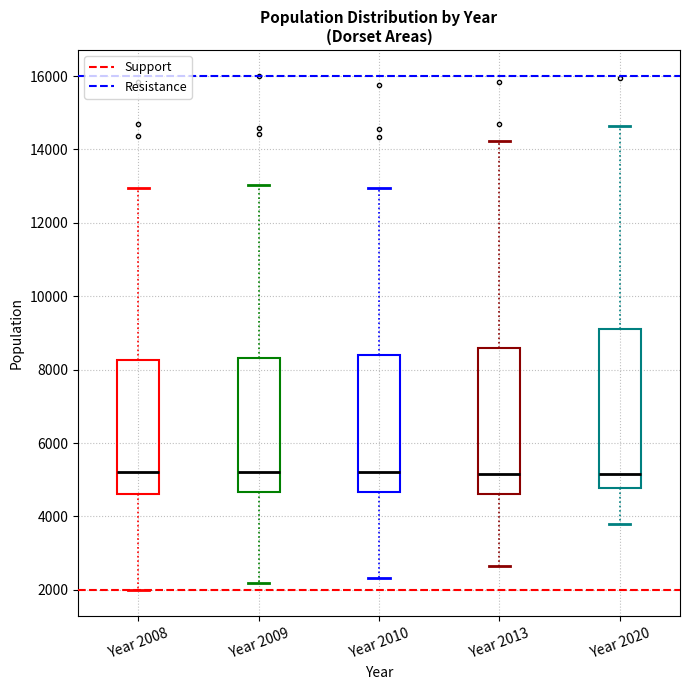

Reading left to right, transcribe this box plot: for each box, give where its median line is, the range the box spans, and where its two whiskers end, as read against the y-axis. The values are not printed on the chart, so give them approximately, as read against the axis.

Year 2008: median 5200, box 4600 to 8200, whiskers 2000 to 13000
Year 2009: median 5200, box 4600 to 8400, whiskers 2200 to 13000
Year 2010: median 5200, box 4600 to 8400, whiskers 2400 to 13000
Year 2013: median 5200, box 4600 to 8600, whiskers 2600 to 14200
Year 2020: median 5200, box 4800 to 9200, whiskers 3800 to 14600